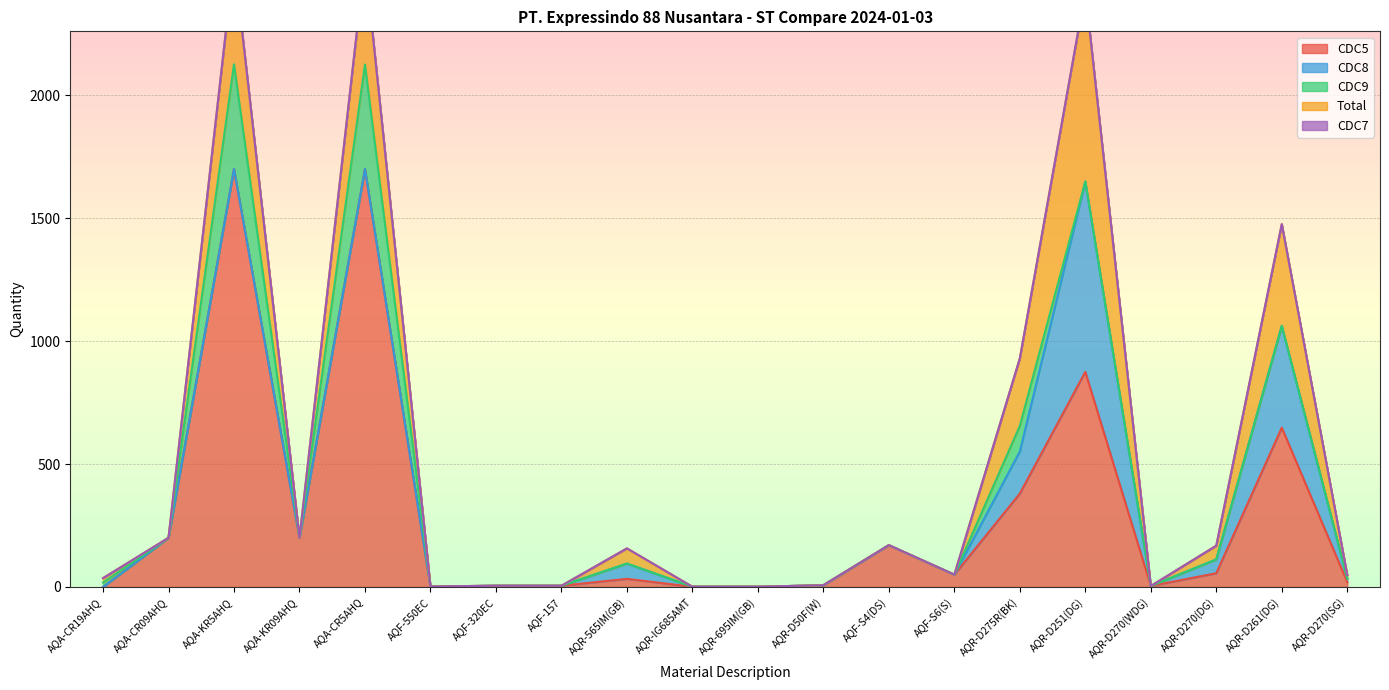

What position from the right is AQF-S6(S)?

7